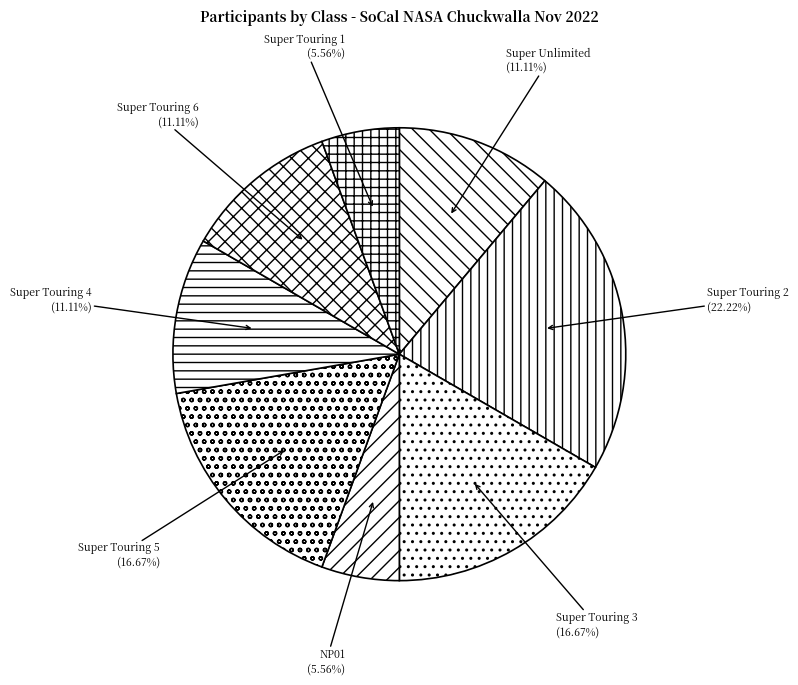

Is Super Touring 6 the majority of the pie?

No